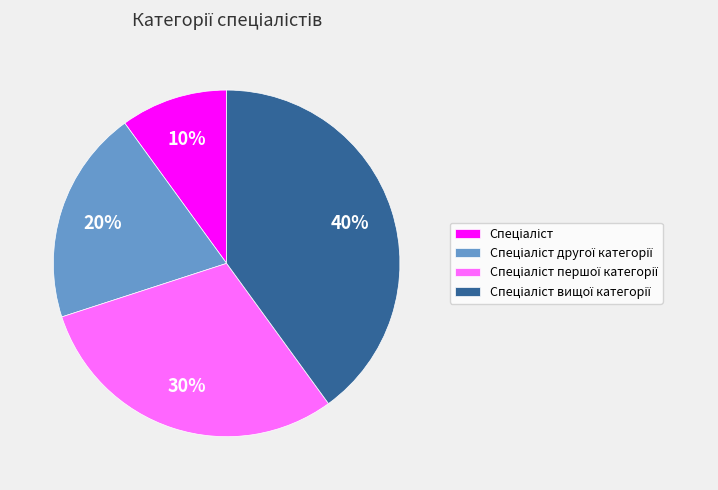

Is there a majority slice in this chart?

No